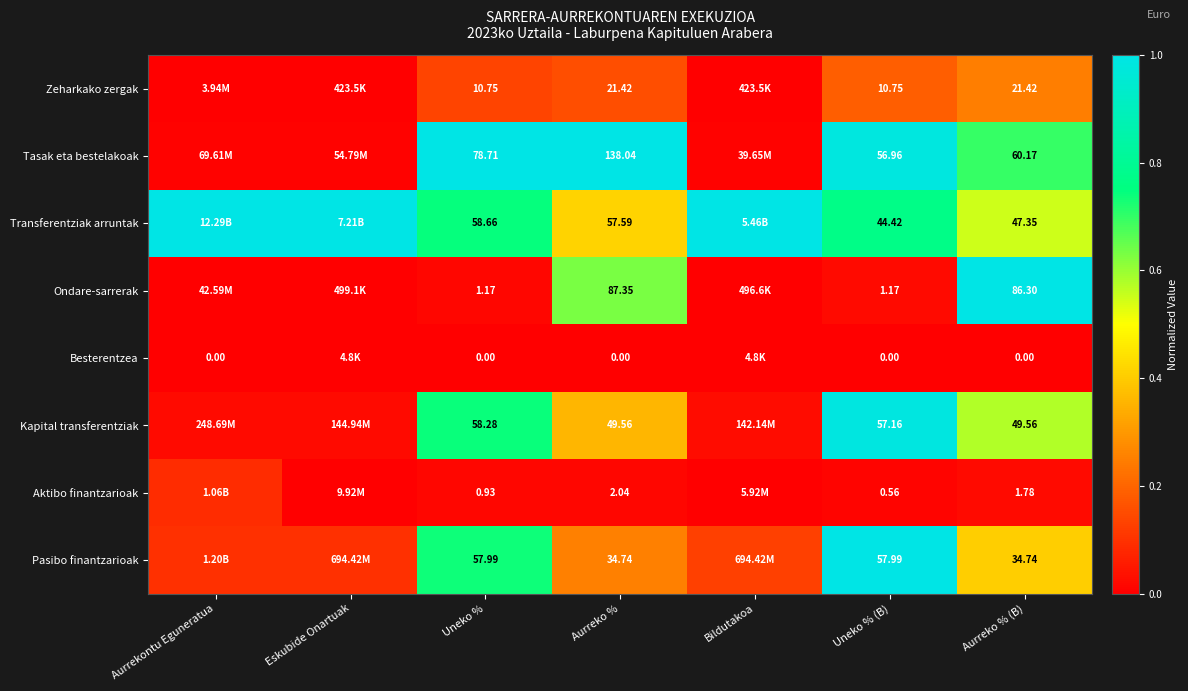

Rank the series at Uneko % (B) from highest to lowest value.

Pasibo finantzarioak, Kapital transferentziak, Tasak eta bestelakoak, Transferentziak arruntak, Zeharkako zergak, Ondare-sarrerak, Aktibo finantzarioak, Besterentzea